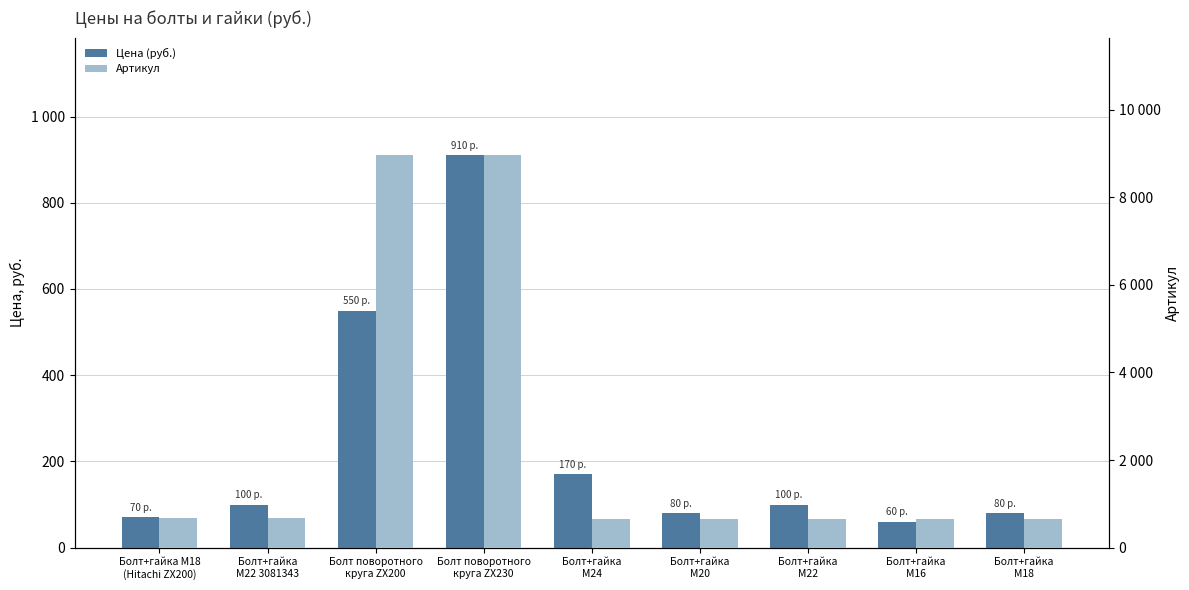

Which label corresponds to the largest value in the chart?

Болт поворотного
круга ZX230